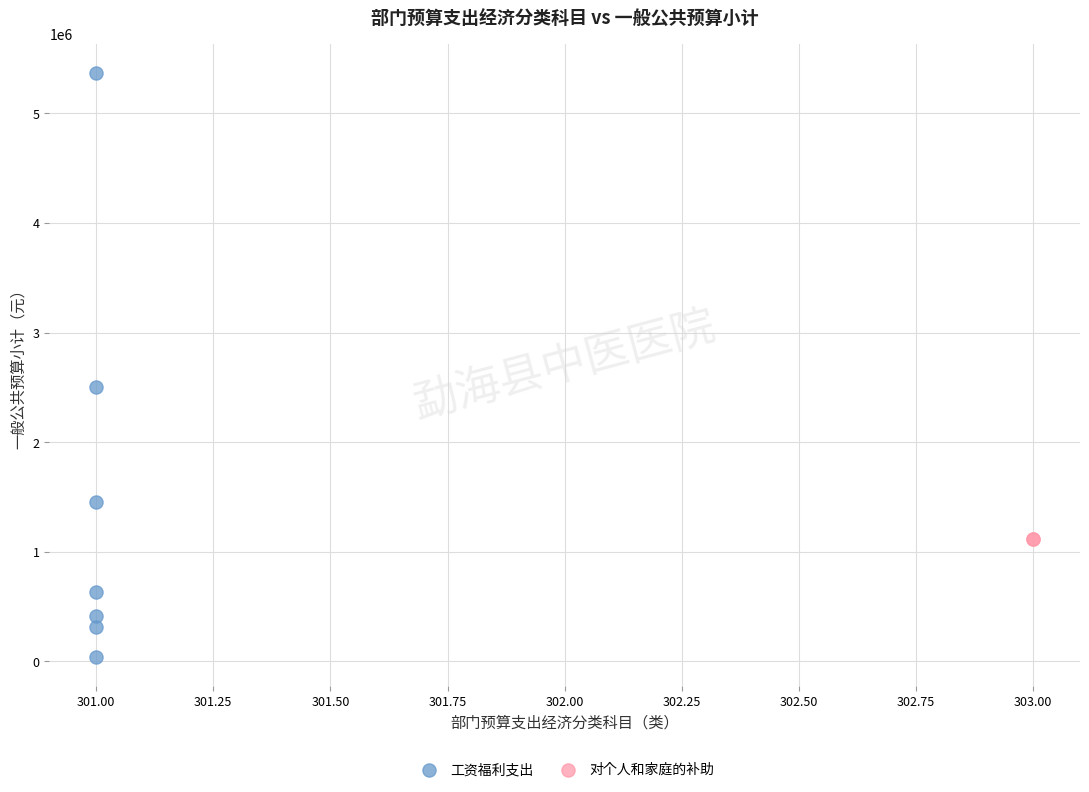

What are all the series names shown in the legend?

工资福利支出, 对个人和家庭的补助